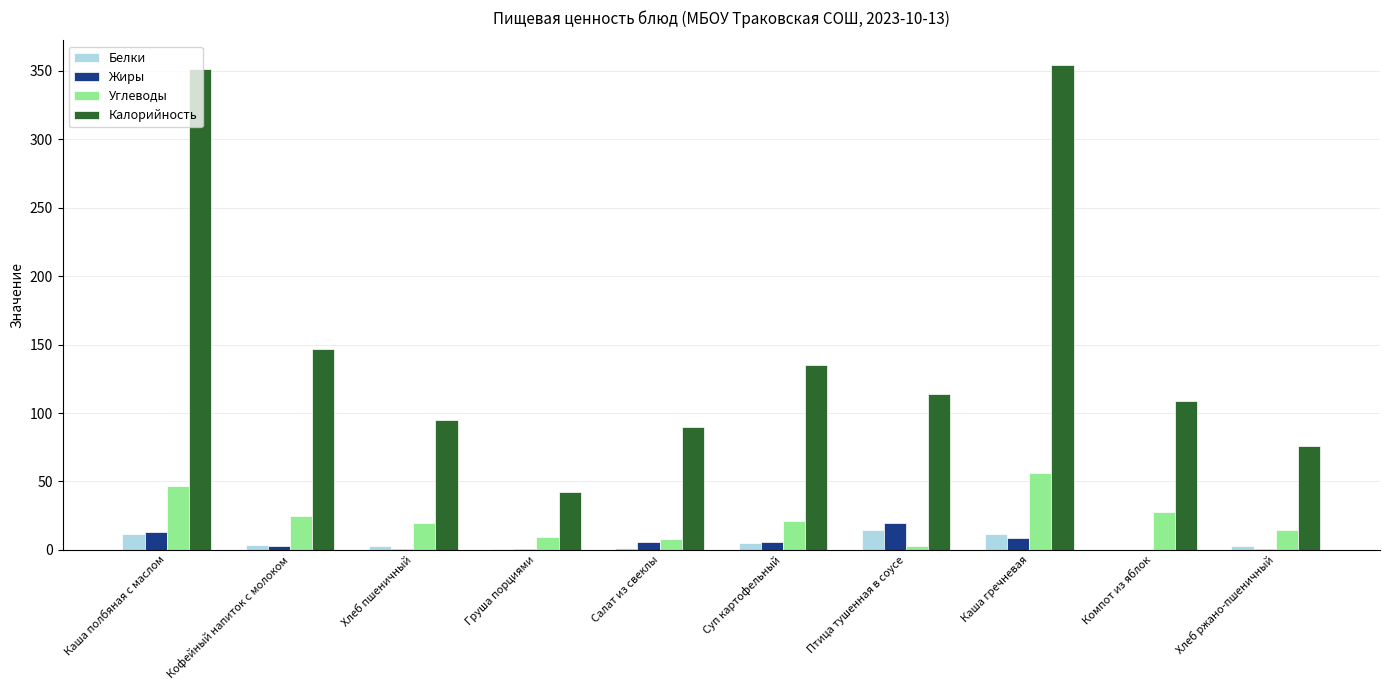

What is the maximum value for Калорийность?

354.5